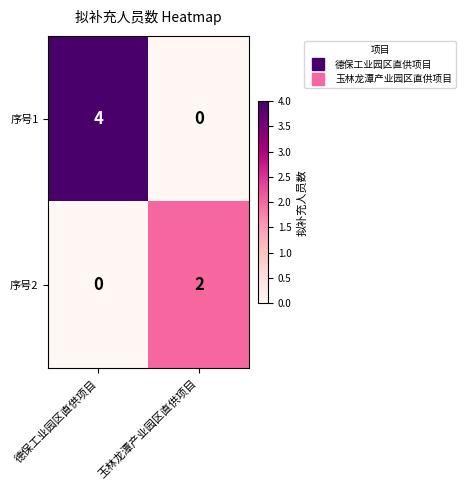

Is the value of 序号2 at 德保工业园区直供项目 greater than the value of 序号1 at 德保工业园区直供项目?

No